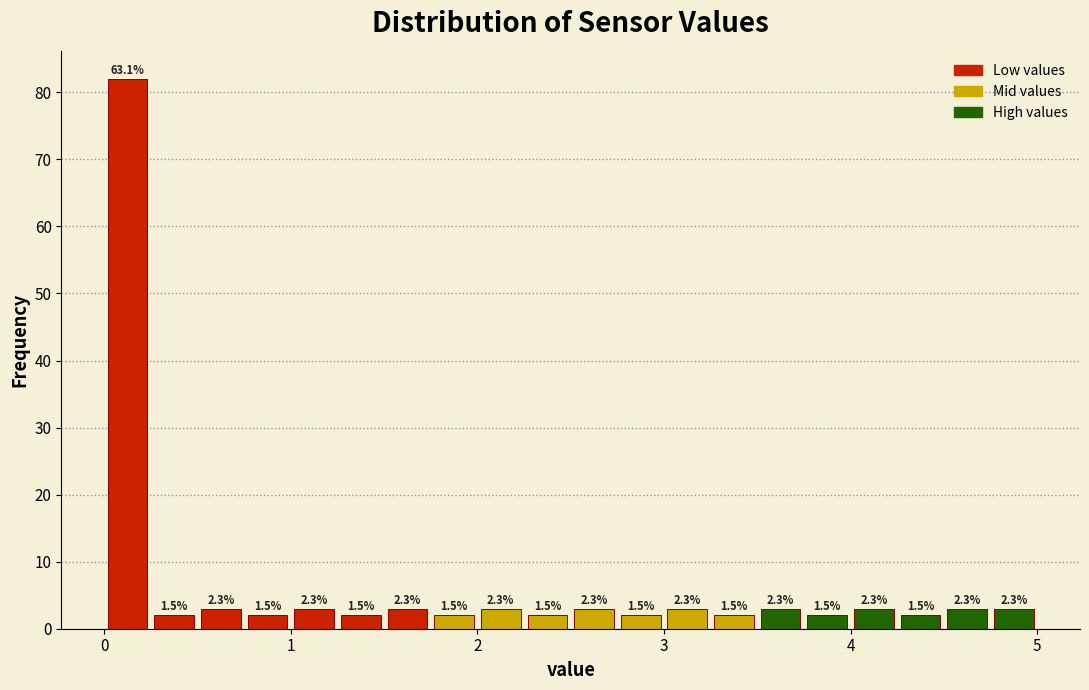

Around what value on the x-axis is the tallest bar? Give the approximate position of its centre, as read against the axis.

0.1